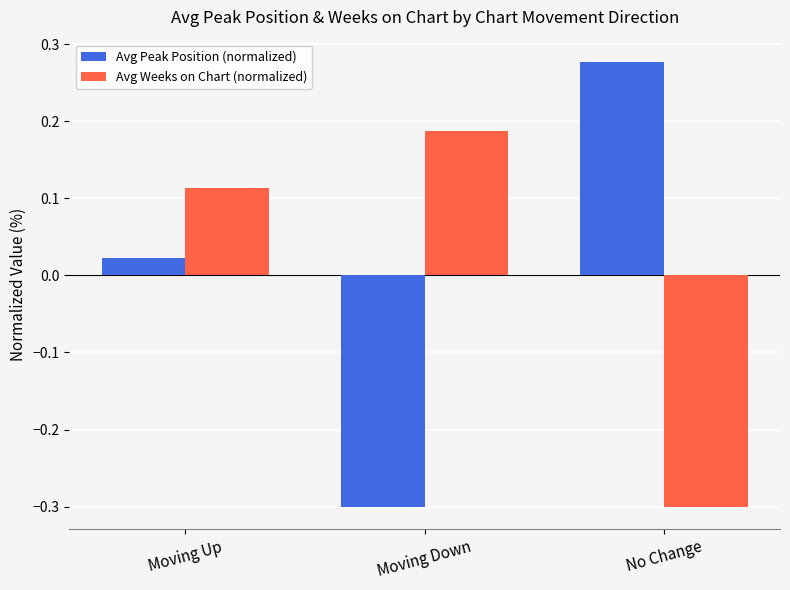

What is the total value across all series at Moving Down?

-0.1